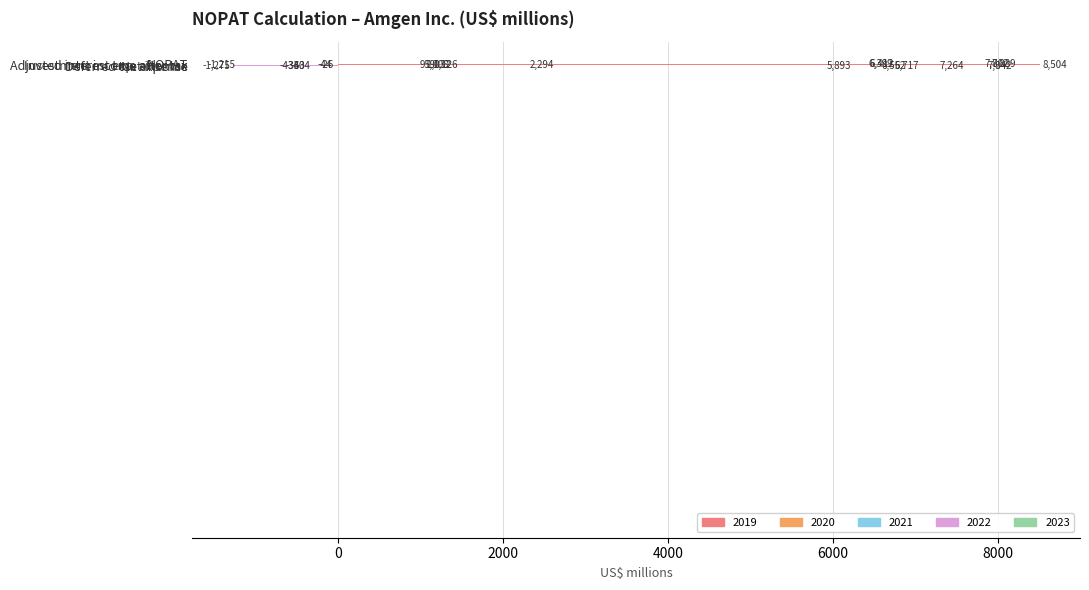

How many values in the 2023 series are below 6?

6